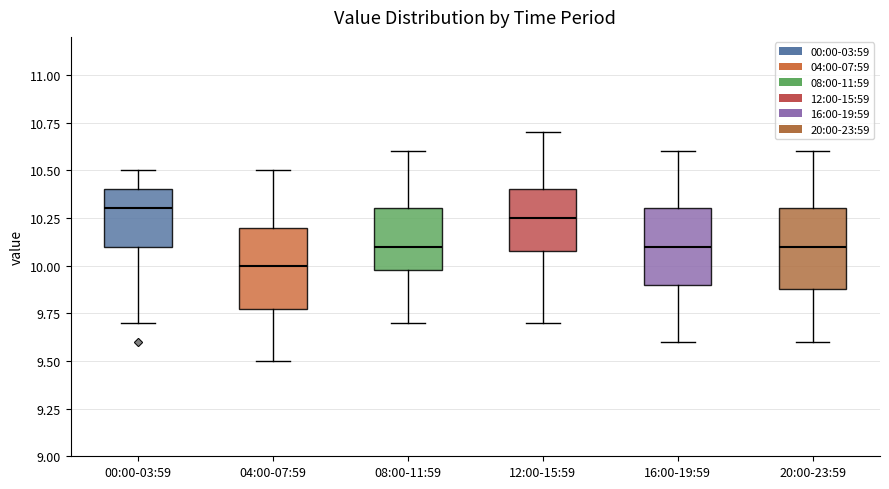

Where does the upper whisker of the box for 08:00-11:59 end on the y-axis? The values are not printed on the chart, so give them approximately, as read against the axis.

10.60